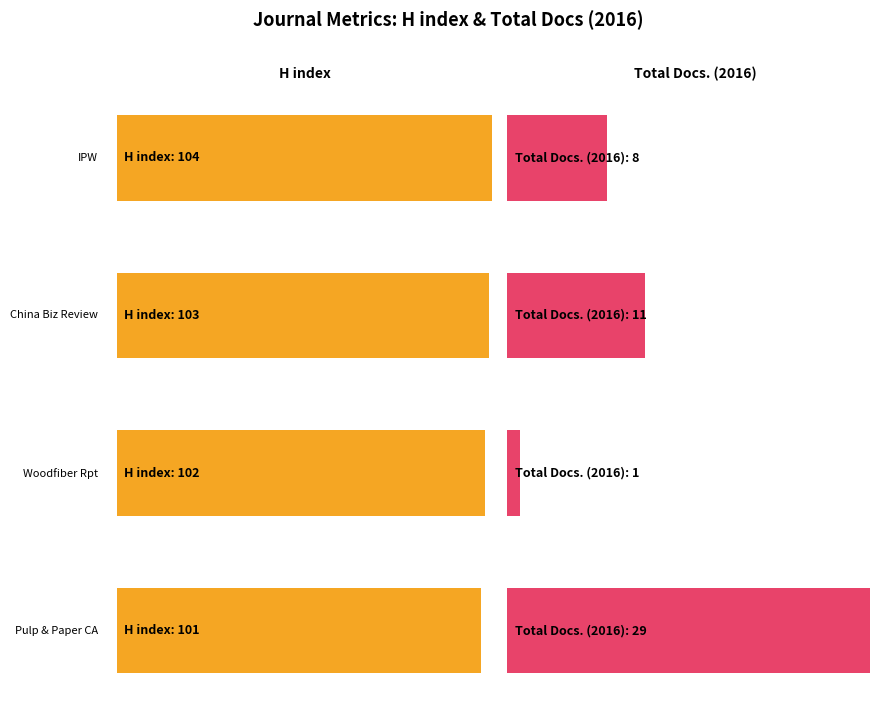

How many bars are there in each group?

2